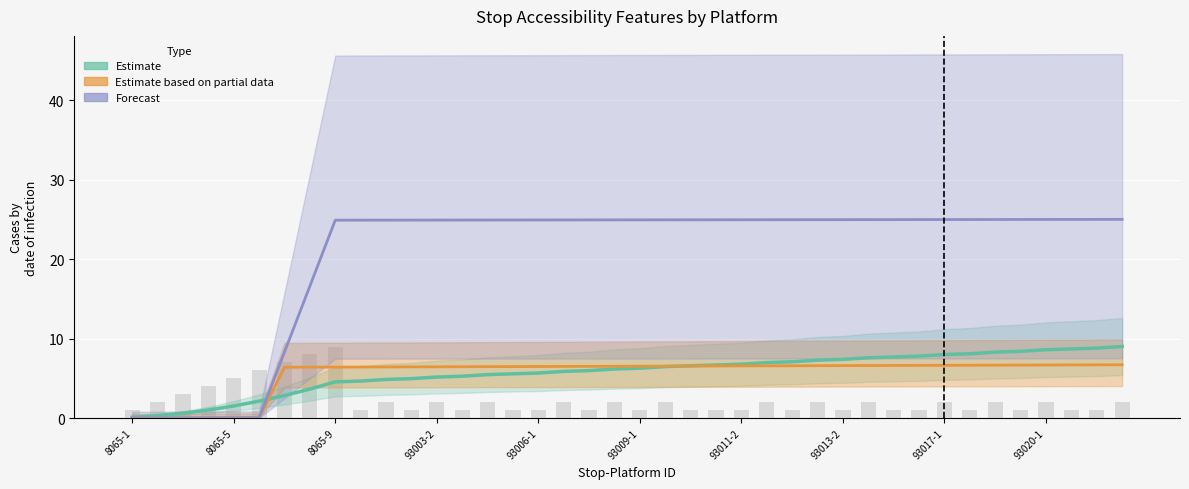

What position from the left is 22?

23